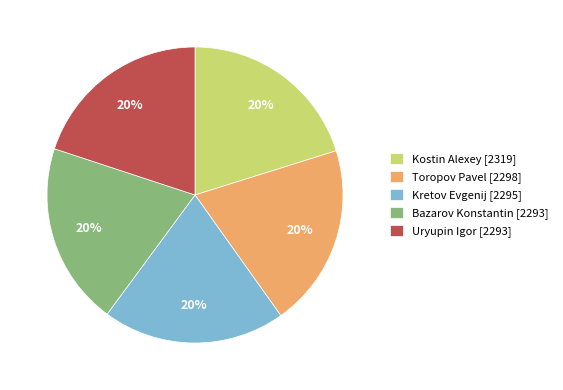

Approximately how many times larger is the value at Kretov Evgenij [2295] compared to Uryupin Igor [2293]?

1.0